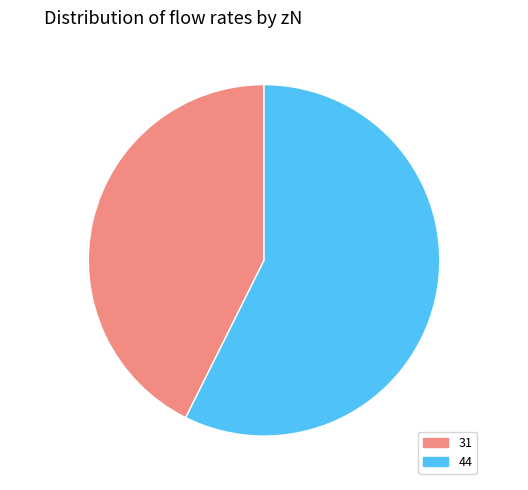

Which slice is the largest?

44